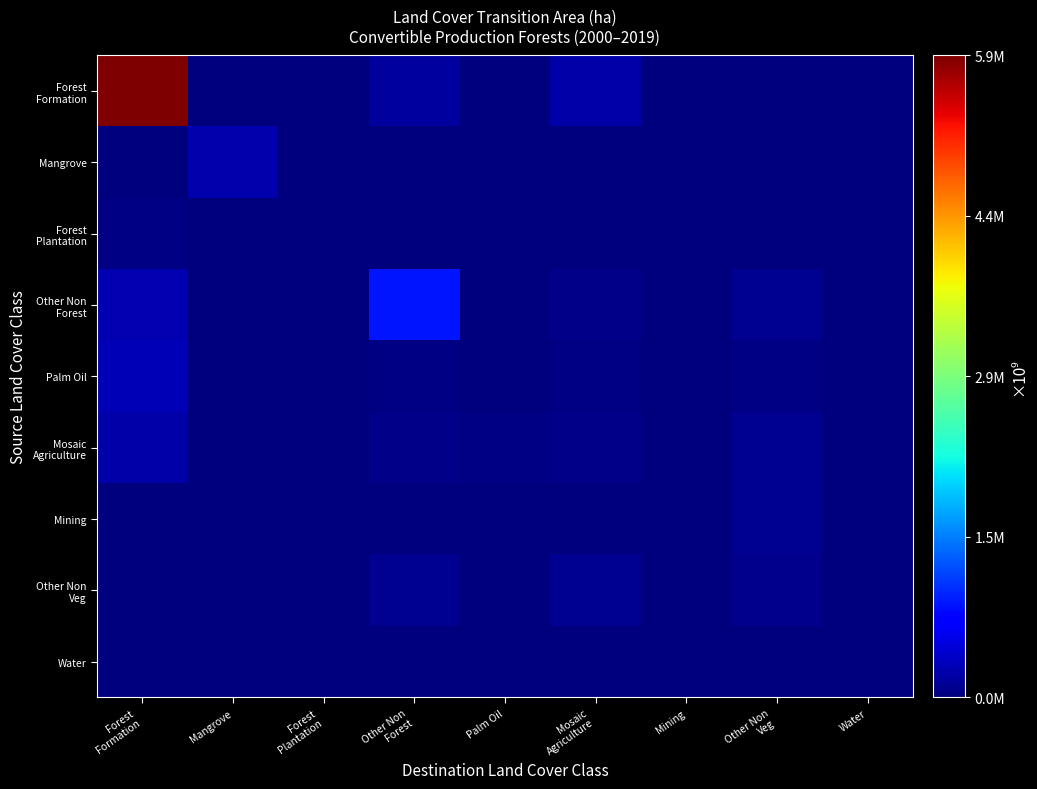

Count the number of categories in the chart.

9